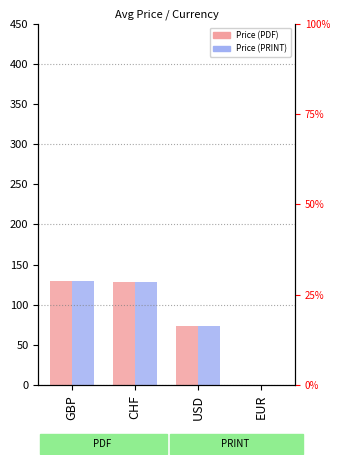

Is it true that Price (PRINT) equals 203.5 at CHF?

False